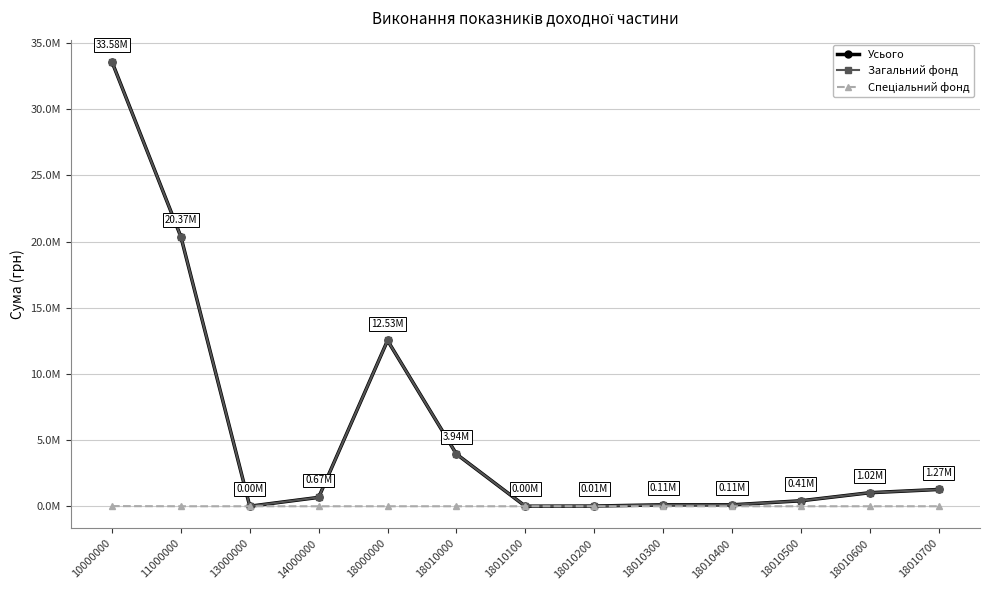

How many values in the Усього series exceed 669888?

7